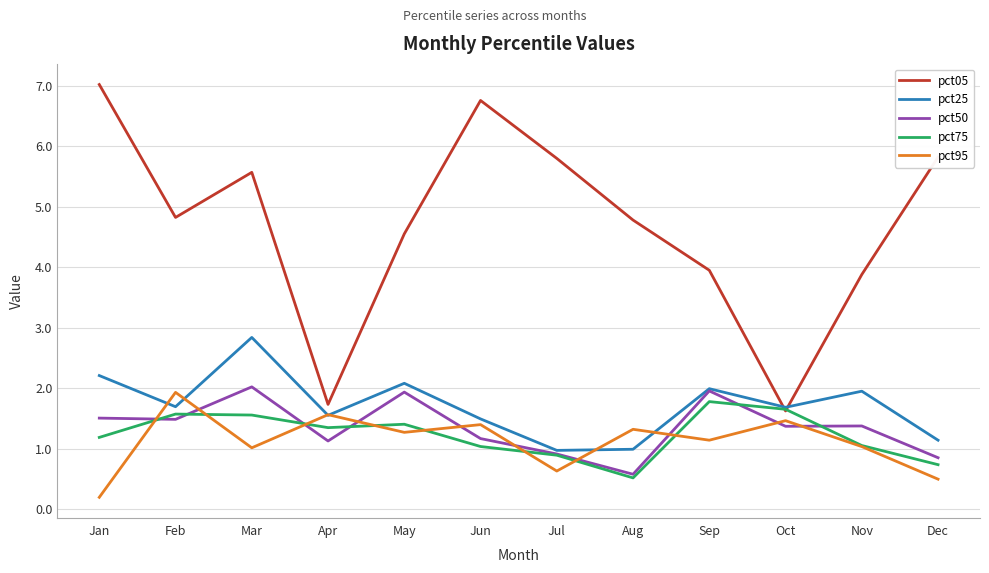

At which category is the sum across all series the highest?

Mar